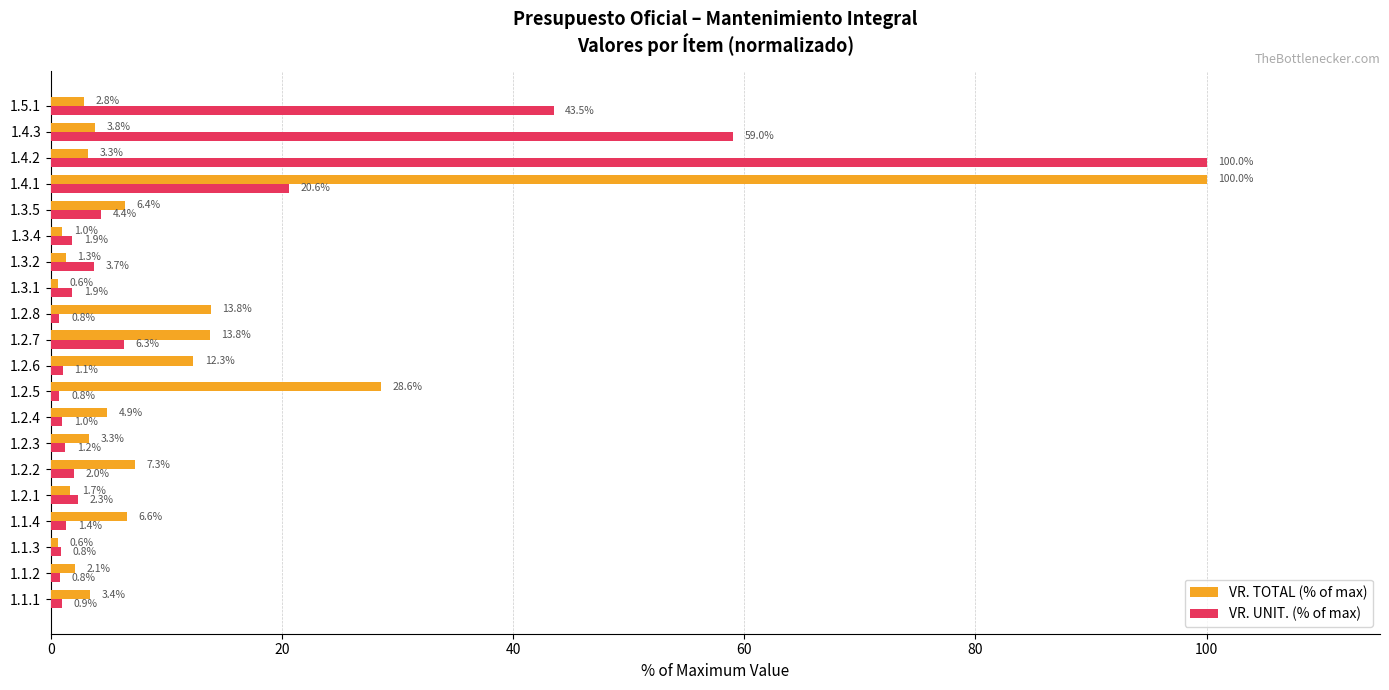

The VR. TOTAL (% of max) series shows 6.6 at 1.1.4. True or false?

True